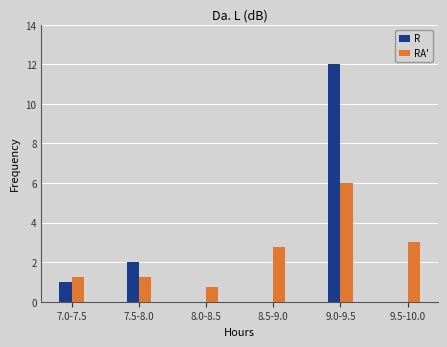

What is the sum of the R values at 7.5-8.0 and 9.5-10.0?

2.0